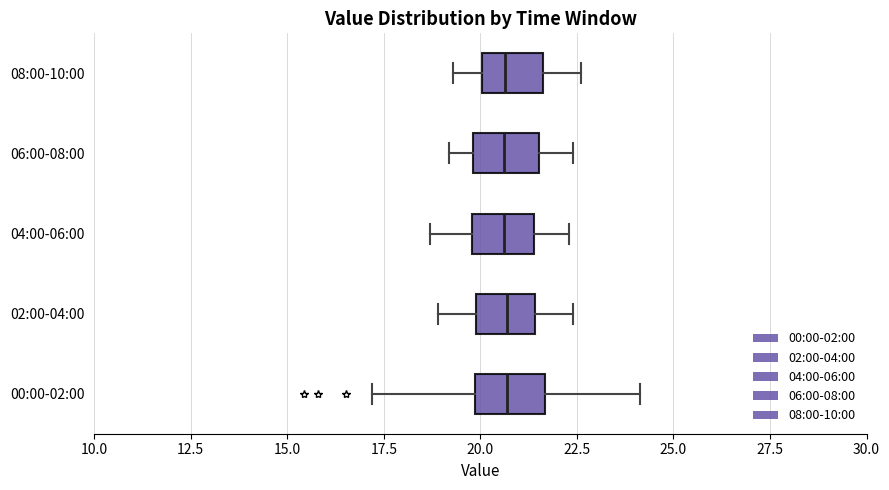

Where is the right edge of the box for 06:00-08:00 on the x-axis? The values are not printed on the chart, so give them approximately, as read against the axis.

21.5